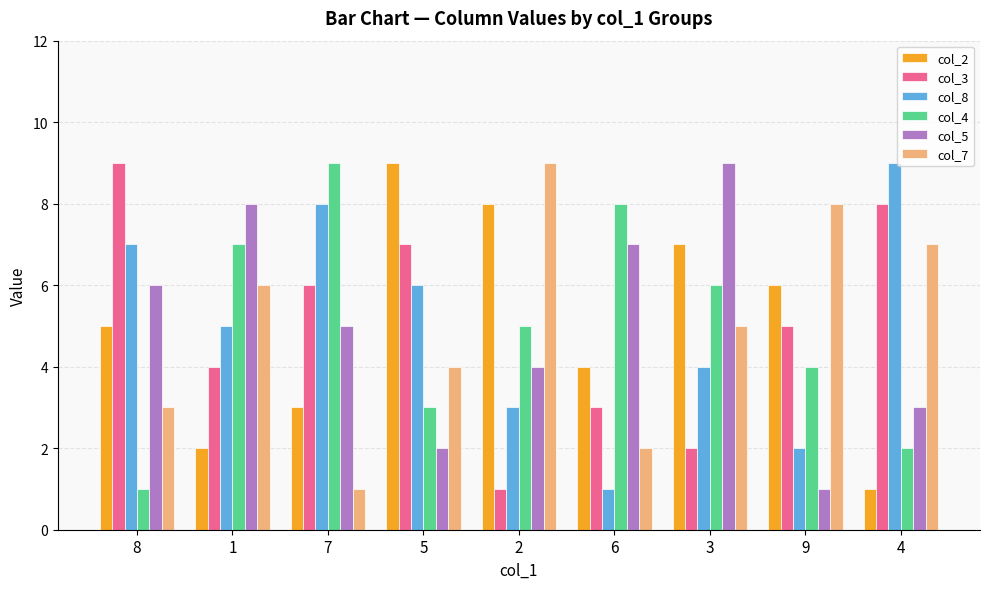

At how many categories does at least one series exceed 5?

9